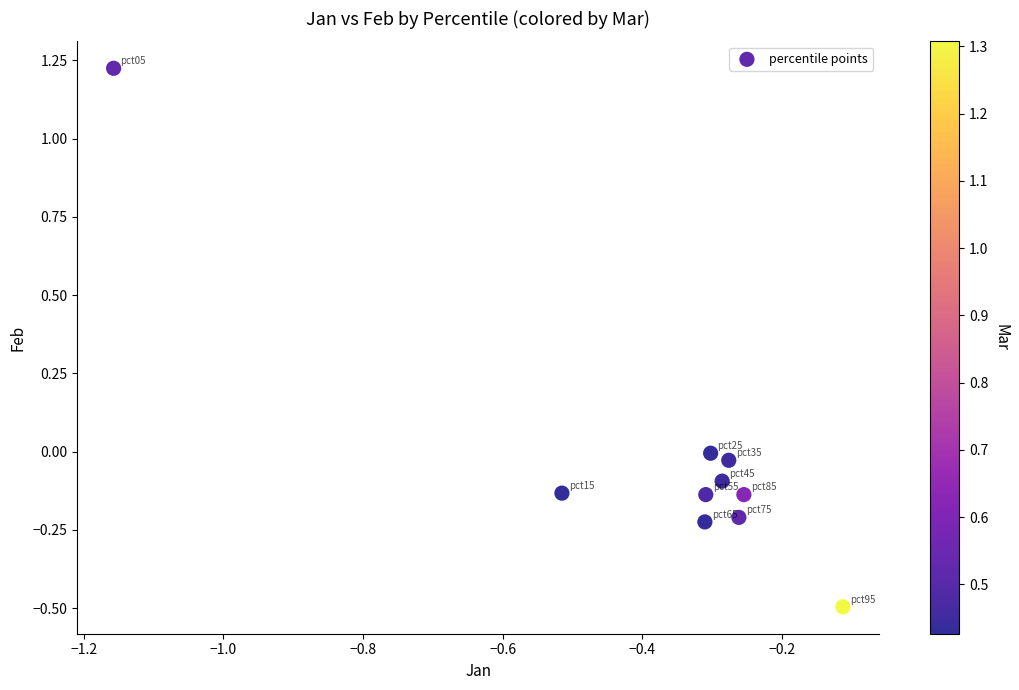

What is the range of Y values (max minus min)?

1.7